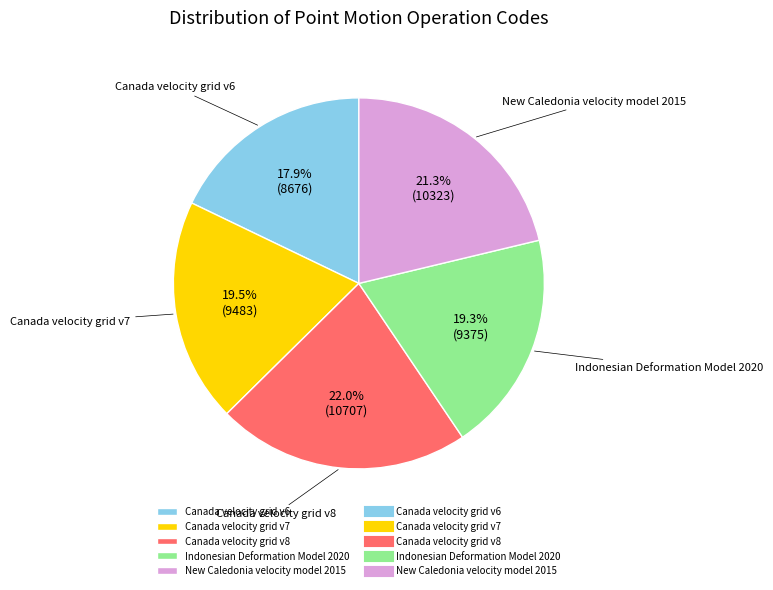

What is the largest slice in the pie chart?

Canada velocity grid v8